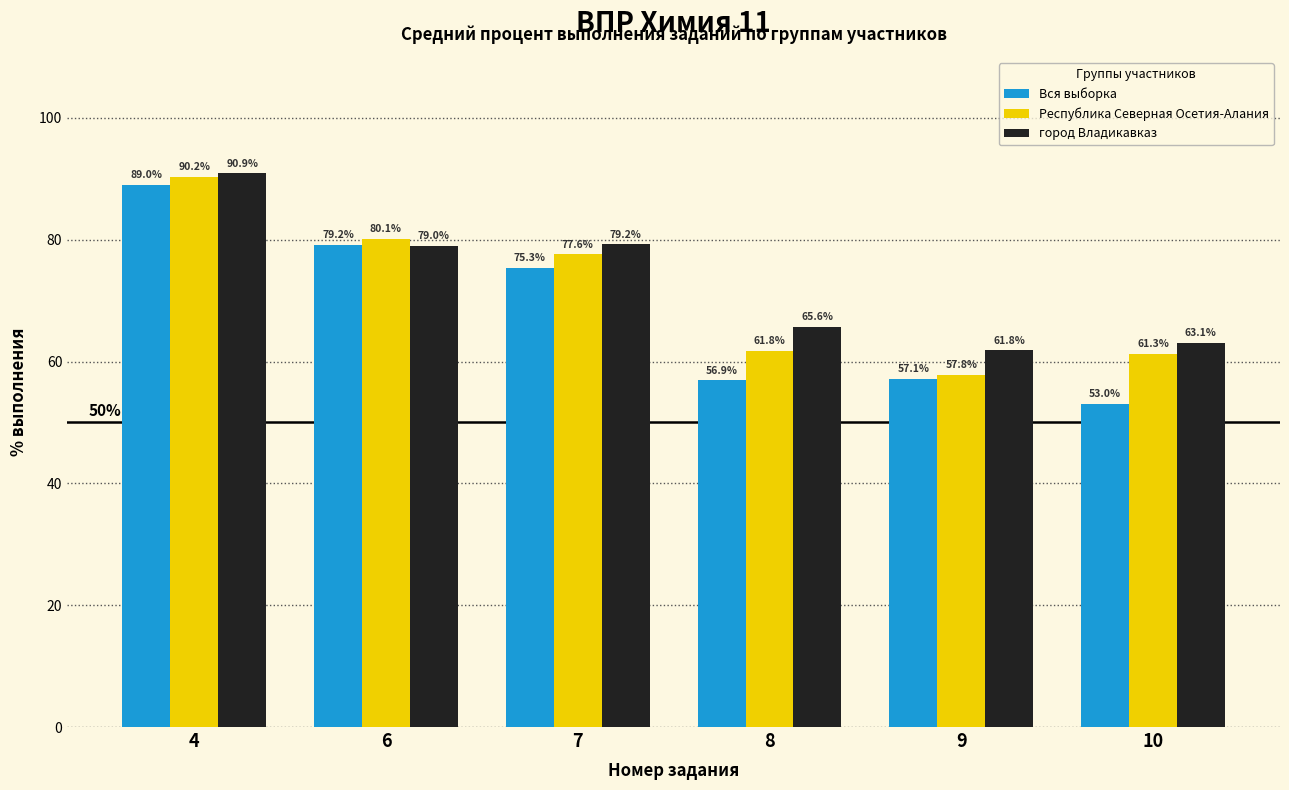

Which label corresponds to the largest value in the chart?

4